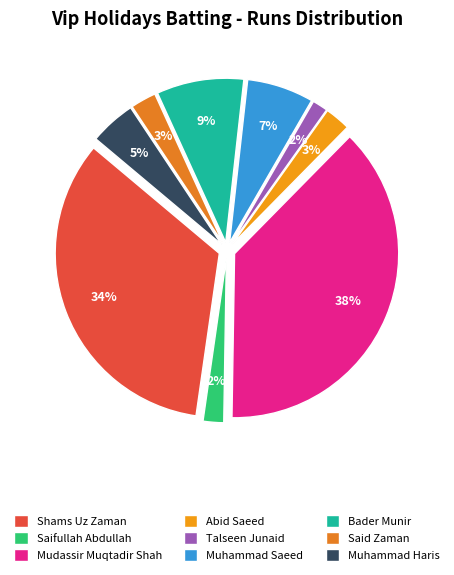

To the nearest percent, what is the difference between the Abid Saeed and Muhammad Haris slice percentages?

2%